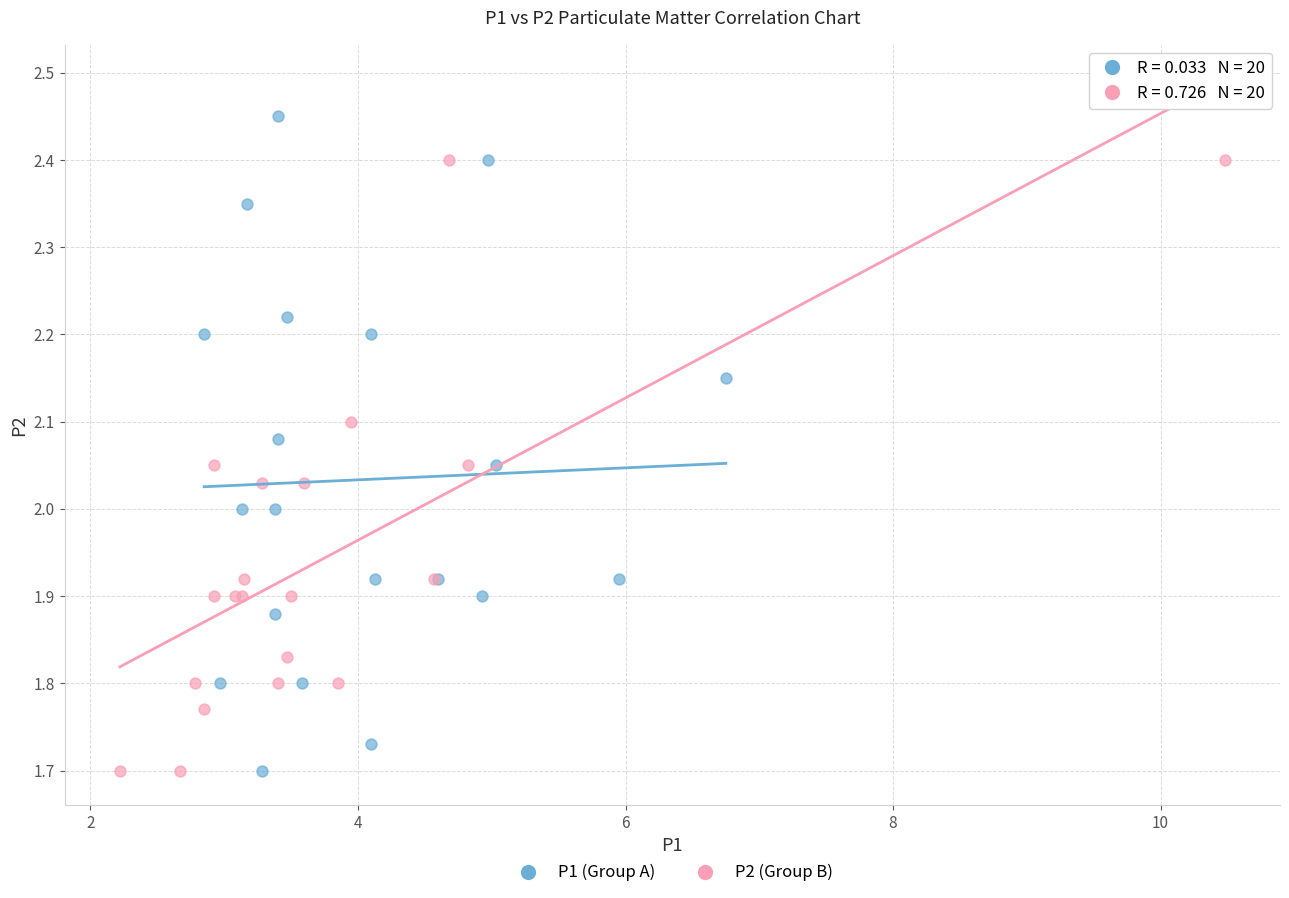

Which series contains the highest Y value?

P1 (Group A)